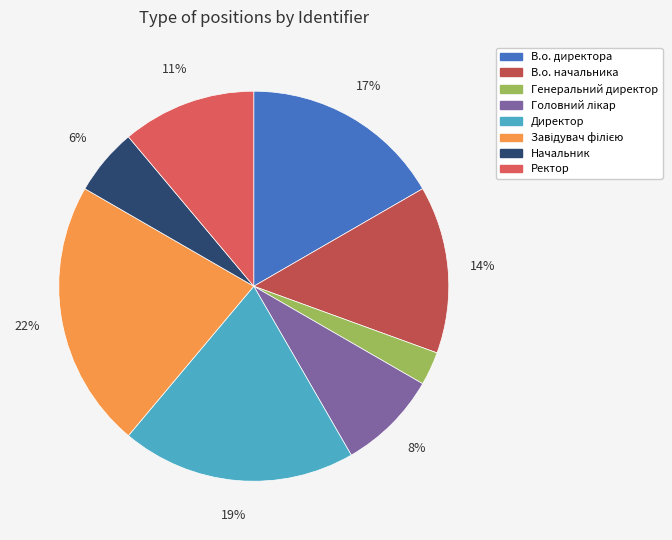

Is it true that Генеральний директор is 1% of the pie?

False